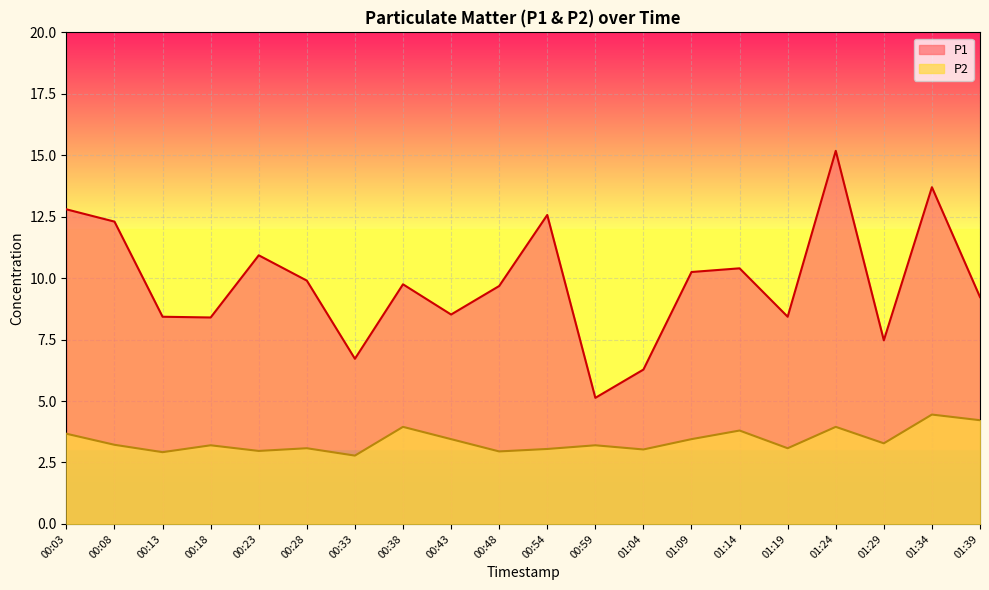

What is the maximum value shown in the chart?

15.2